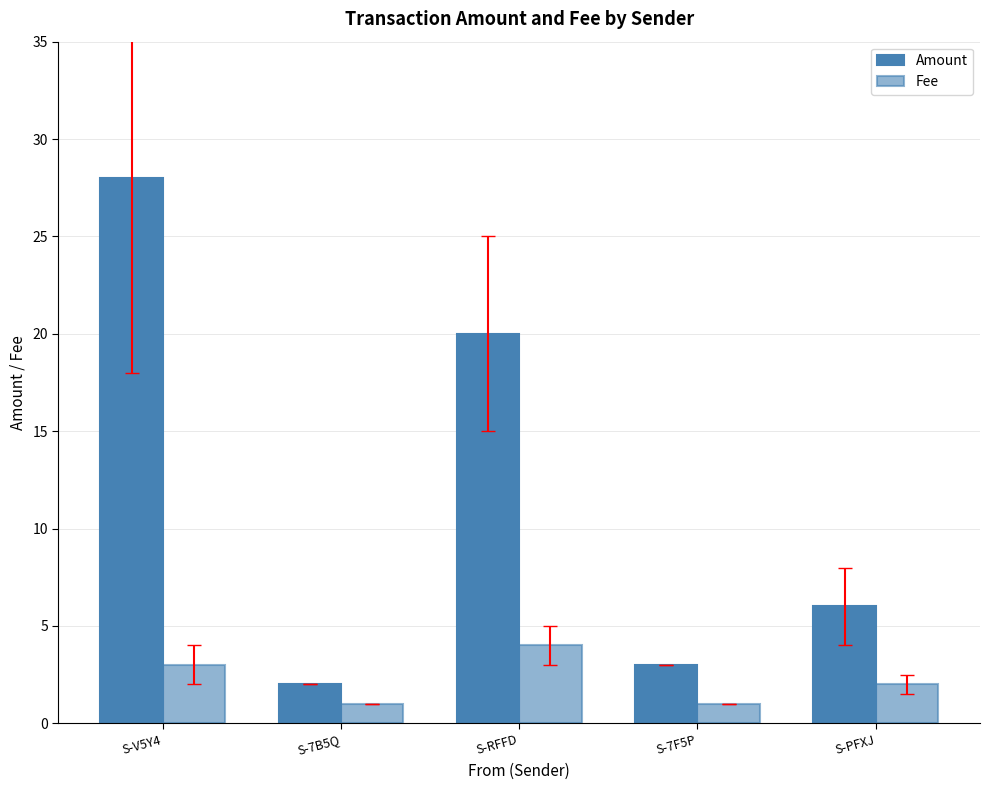

How many values in the Fee series are below 2?

2